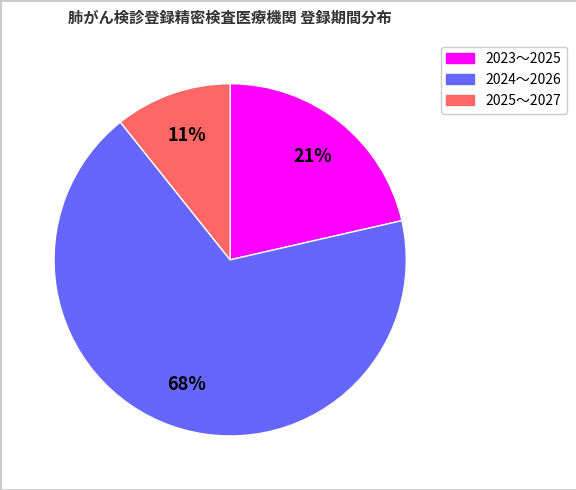

Combined, do 2025～2027 and 2023～2025 account for over 50%?

No